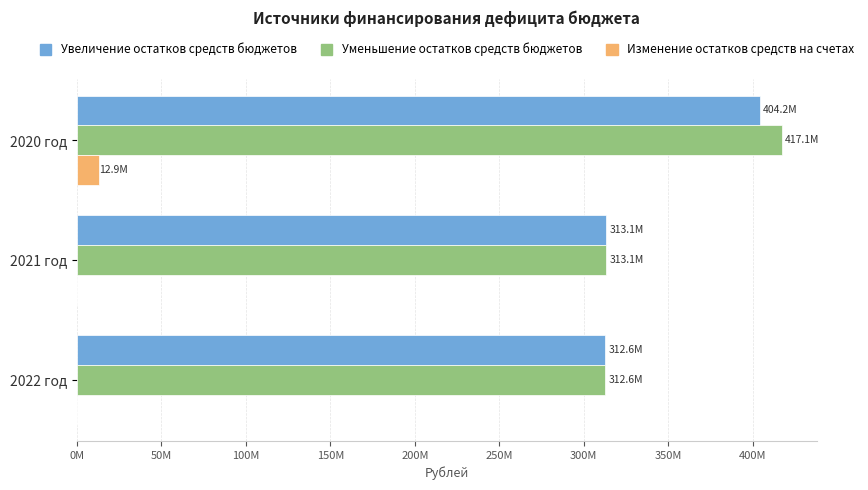

What are all the series names shown in the legend?

Увеличение остатков средств бюджетов, Уменьшение остатков средств бюджетов, Изменение остатков средств на счетах